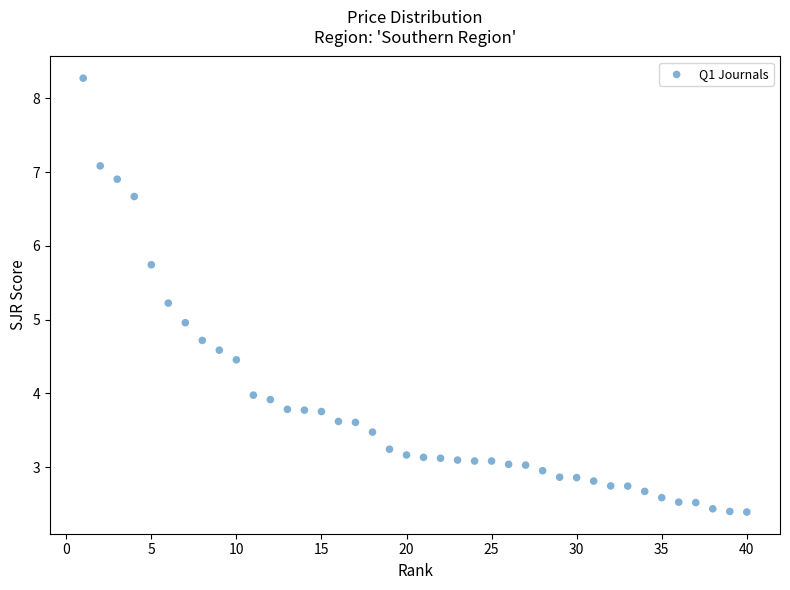

What is the range of Y values (max minus min)?

5.9